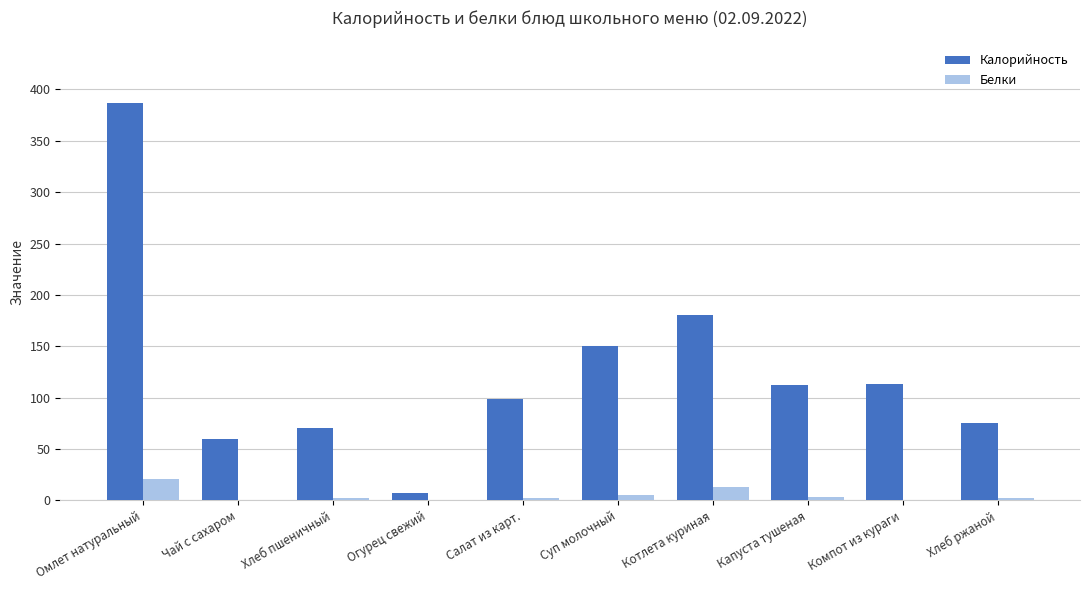

How many values in the Белки series exceed 2?

5